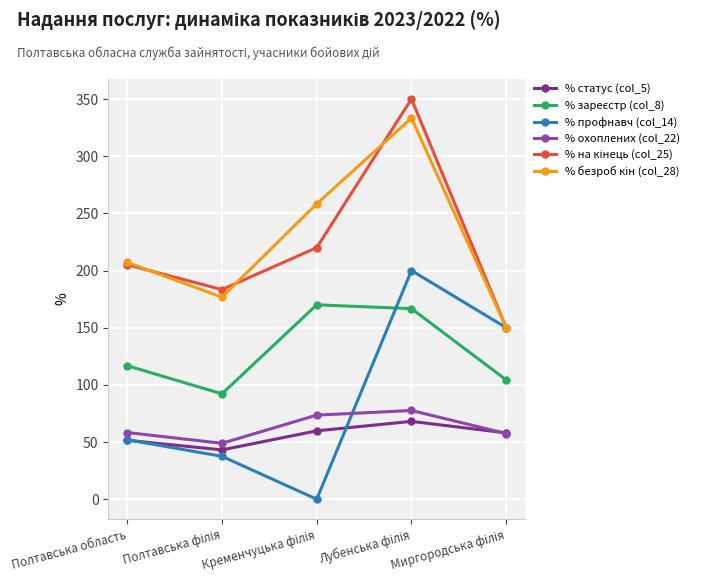

In % статус (col_5), how many points are higher than both neighbors (excluding endpoints)?

1